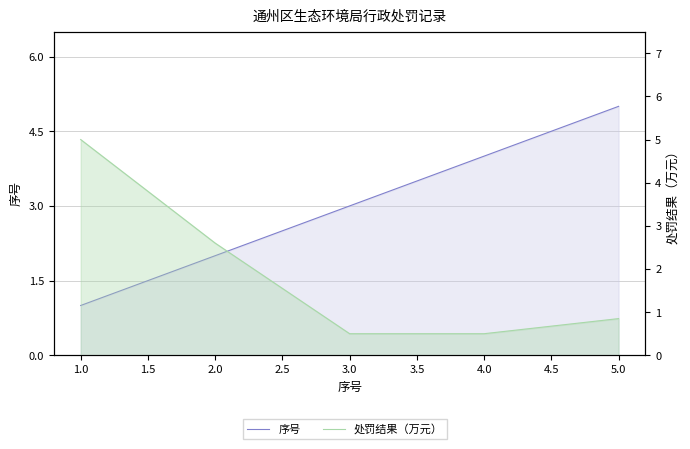

True or false: 处罚结果（万元） and 序号 cross at least once.

True